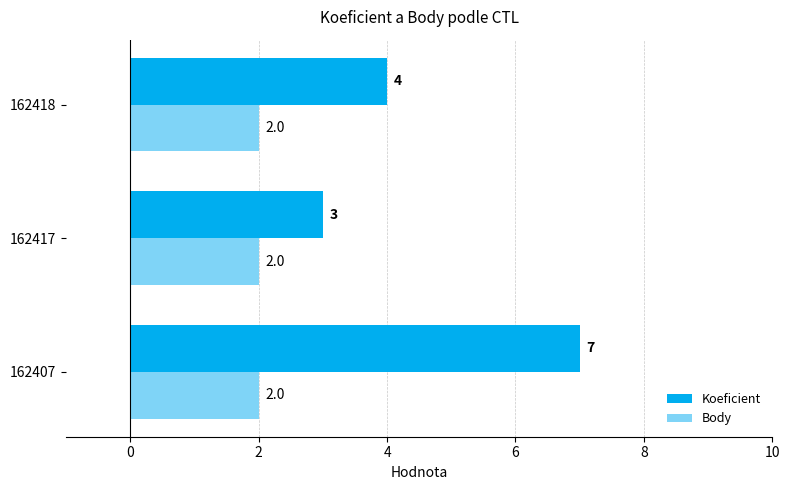

List the series in order of their peak value, lowest first.

Body, Koeficient